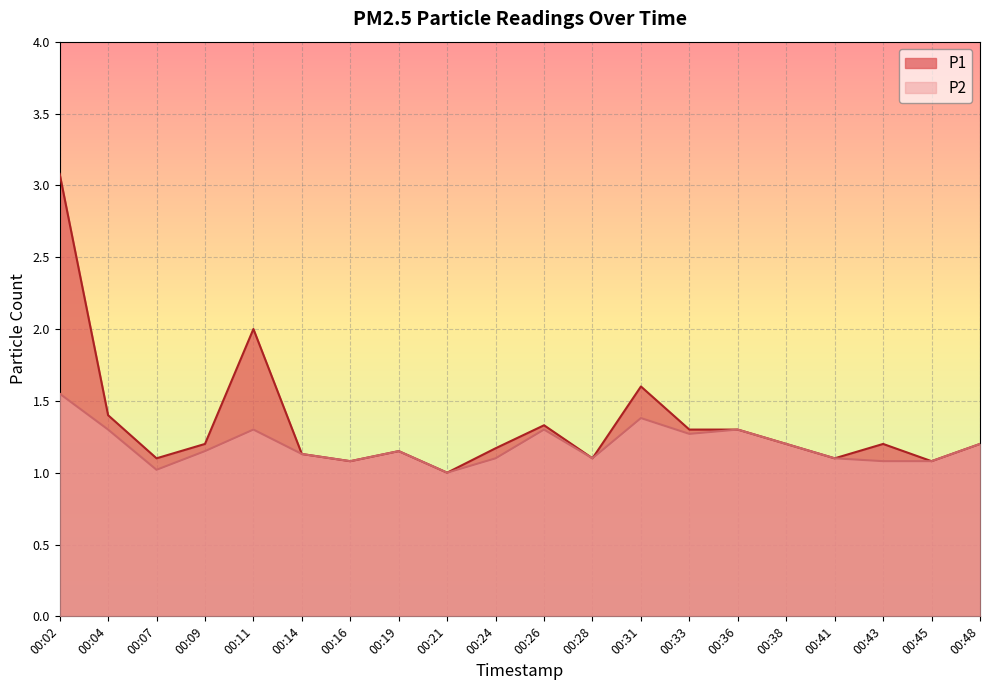

Rank the series by their average value, from lowest to highest.

P2, P1